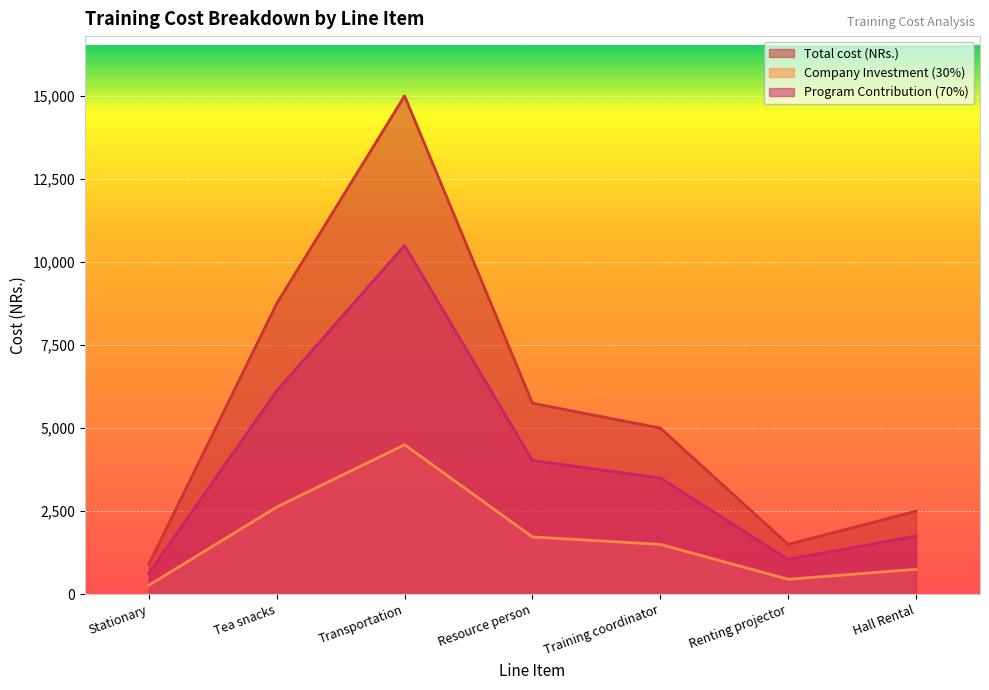

In Total cost (NRs.), how many points are higher than both neighbors (excluding endpoints)?

1